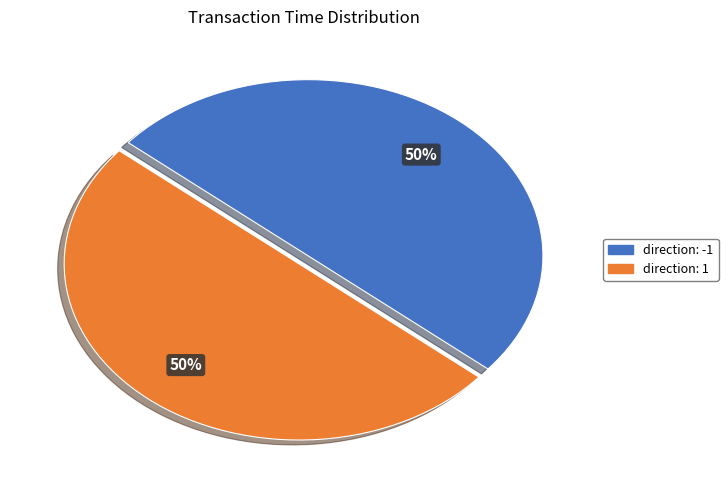

Approximately how many times larger is the value at direction: 1 compared to direction: -1?

1.0